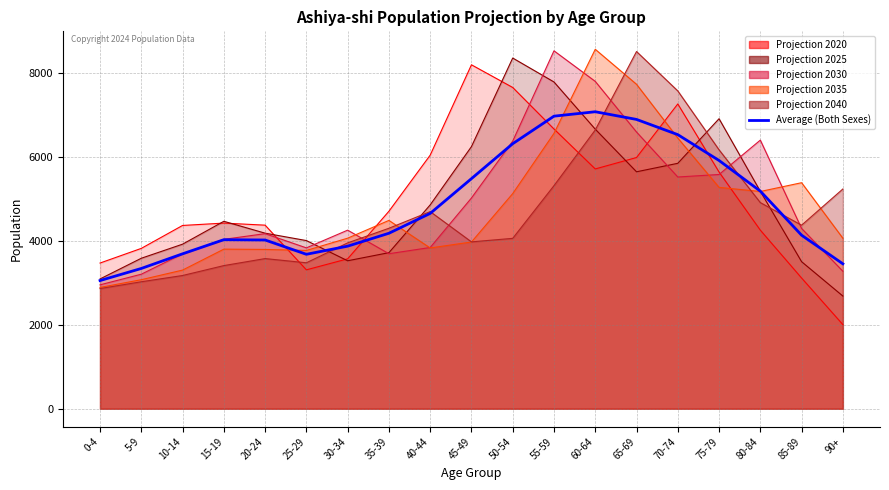

At which label does the data first exceed 4179?

40-44